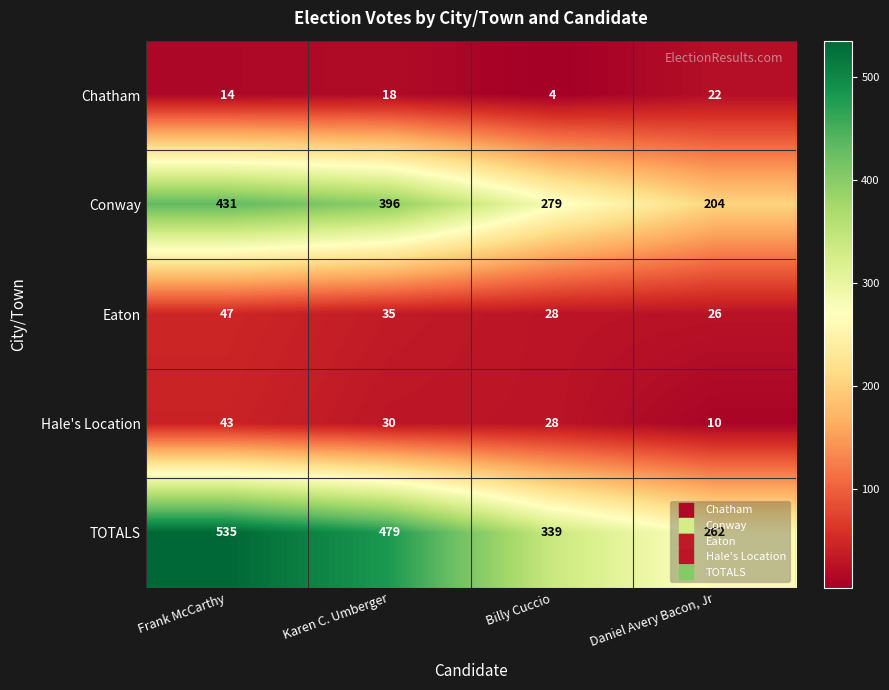

At which label does TOTALS first exceed 479?

Frank McCarthy